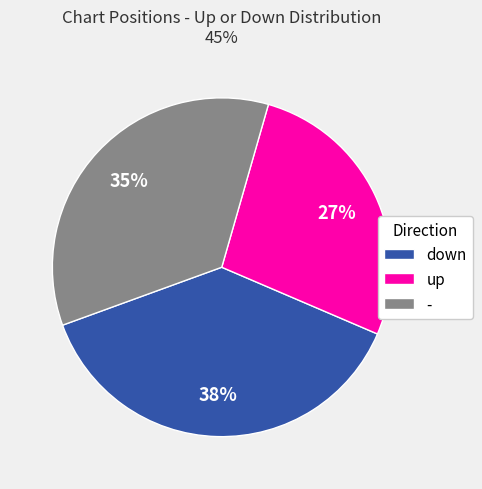

To the nearest percent, what is the difference between the largest and smallest slice percentages?

11%